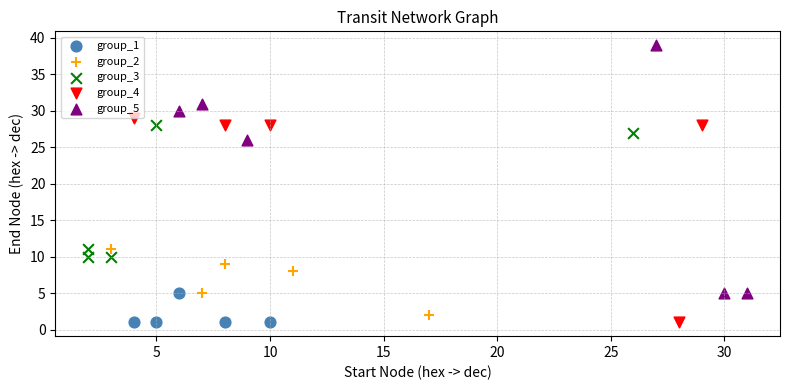

Which series has the widest spread of Y values?

group_5